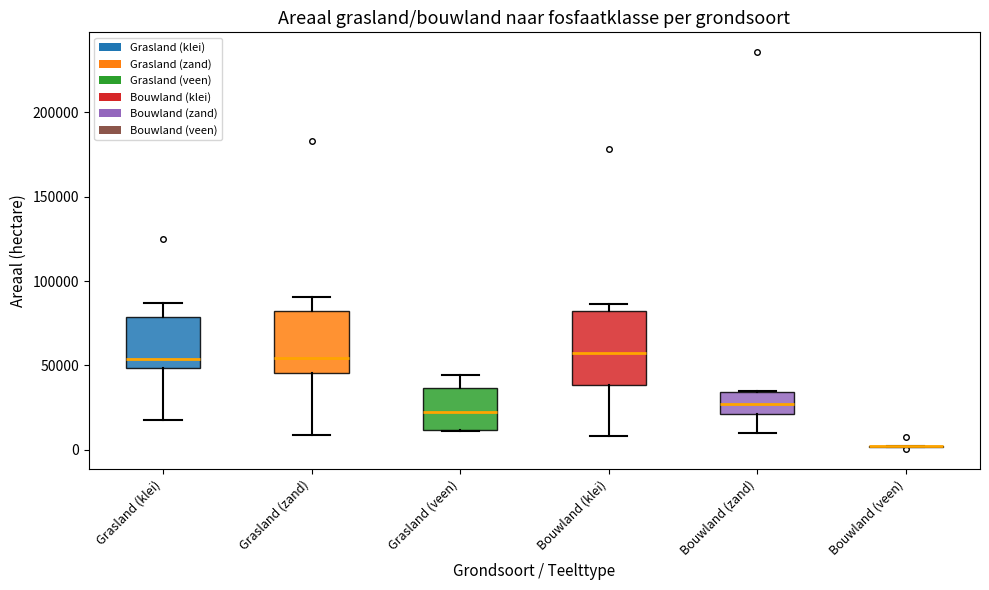

Reading left to right, transcribe this box plot: for each box, give where its median line is, the range the box spans, and where its two whiskers end, as read against the y-axis. The values are not printed on the chart, so give them approximately, as read against the axis.

Grasland (klei): median 55000, box 50000 to 80000, whiskers 20000 to 85000
Grasland (zand): median 55000, box 45000 to 80000, whiskers 10000 to 90000
Grasland (veen): median 25000, box 10000 to 35000, whiskers 10000 to 45000
Bouwland (klei): median 55000, box 40000 to 80000, whiskers 10000 to 85000
Bouwland (zand): median 25000, box 20000 to 35000, whiskers 10000 to 35000
Bouwland (veen): box collapsed to a line at 0, whiskers 0 to 0